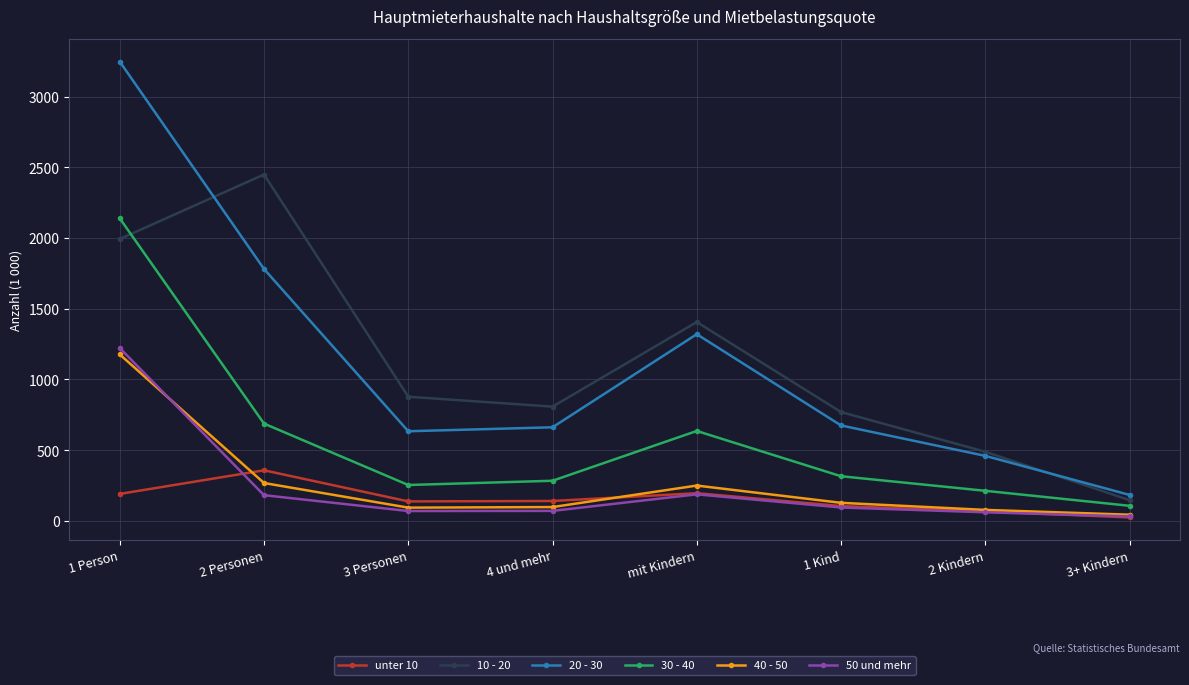

True or false: 10 - 20 and 50 und mehr cross at least once.

False